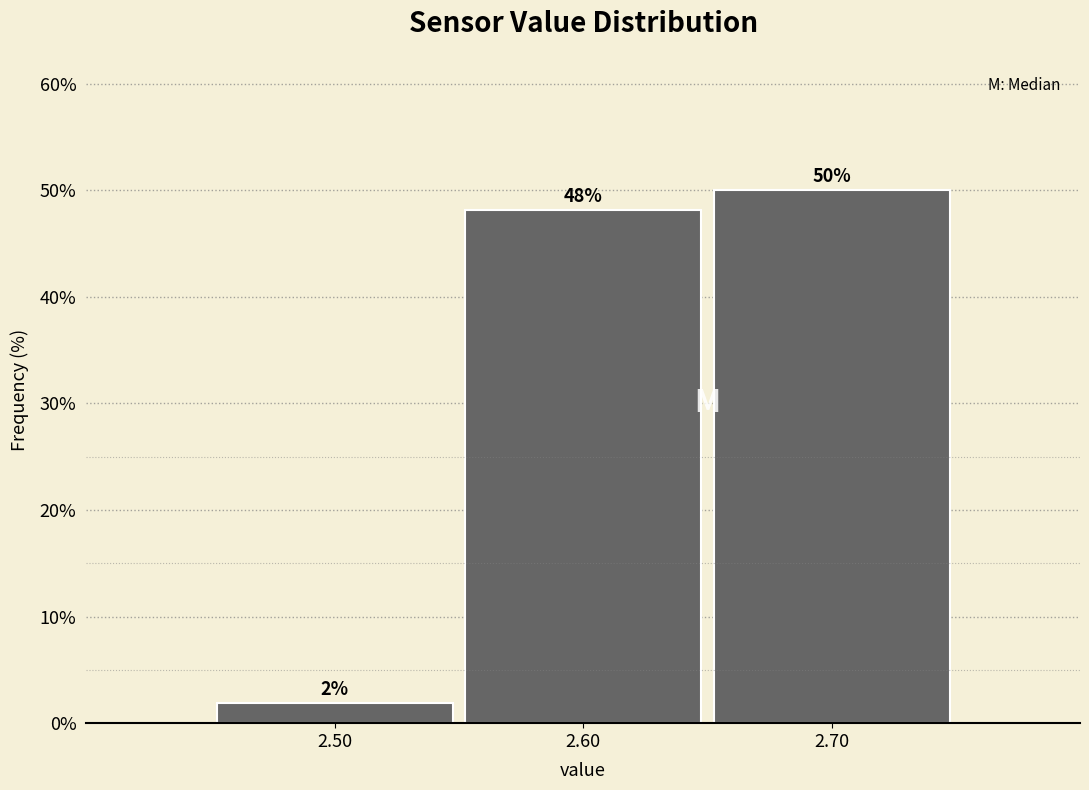

Over which range of the x-axis is the bar tallest?

2.65 to 2.75